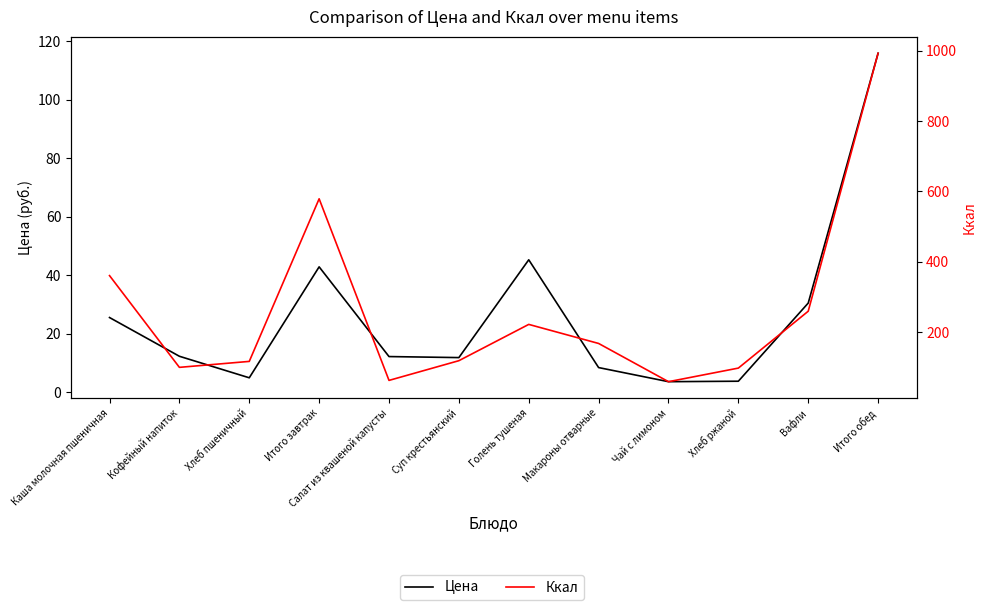

Rank the series by their maximum value, from lowest to highest.

Цена, Ккал